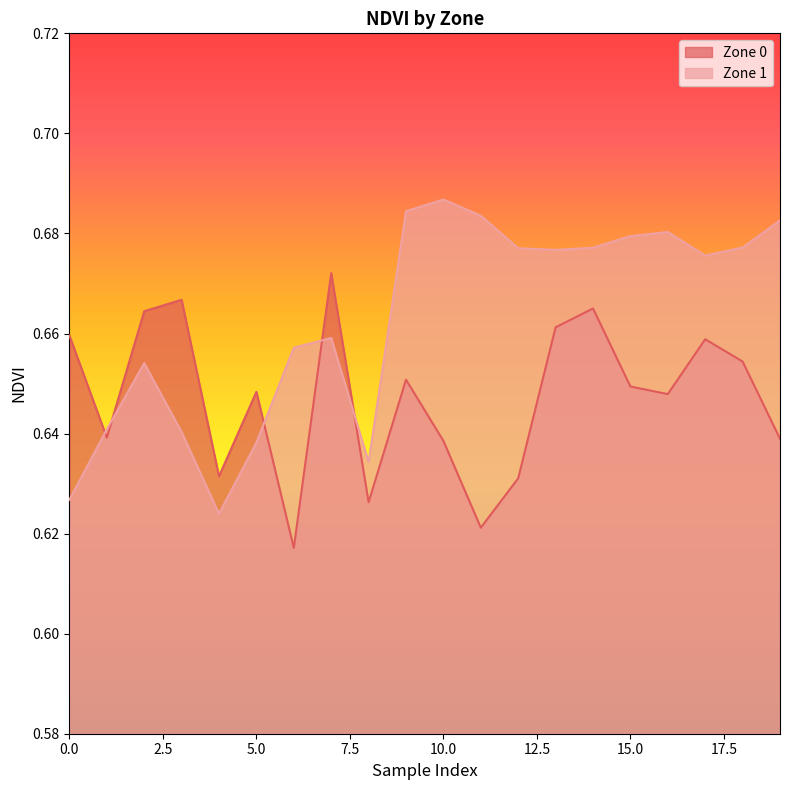

How many interior local valleys does the Zone 0 series have?

6